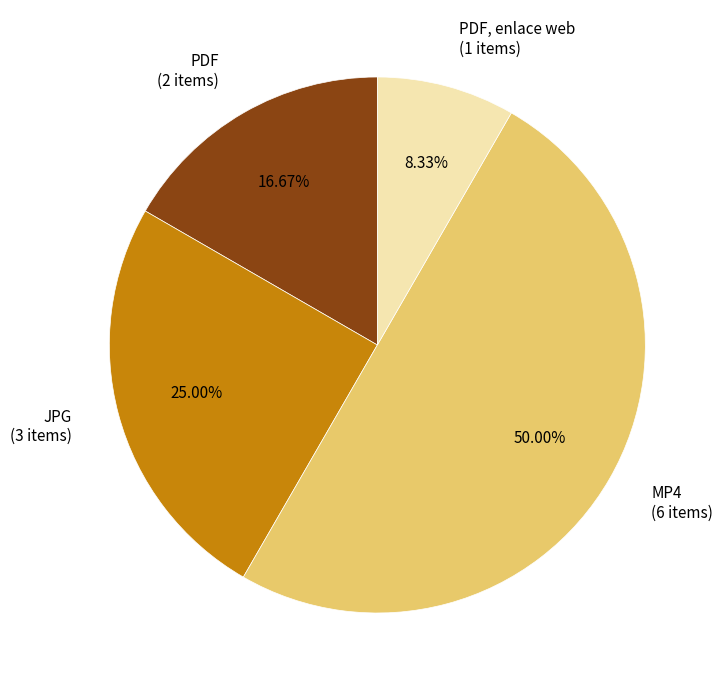

What is the smallest slice in the pie chart?

PDF, enlace web (1 items)